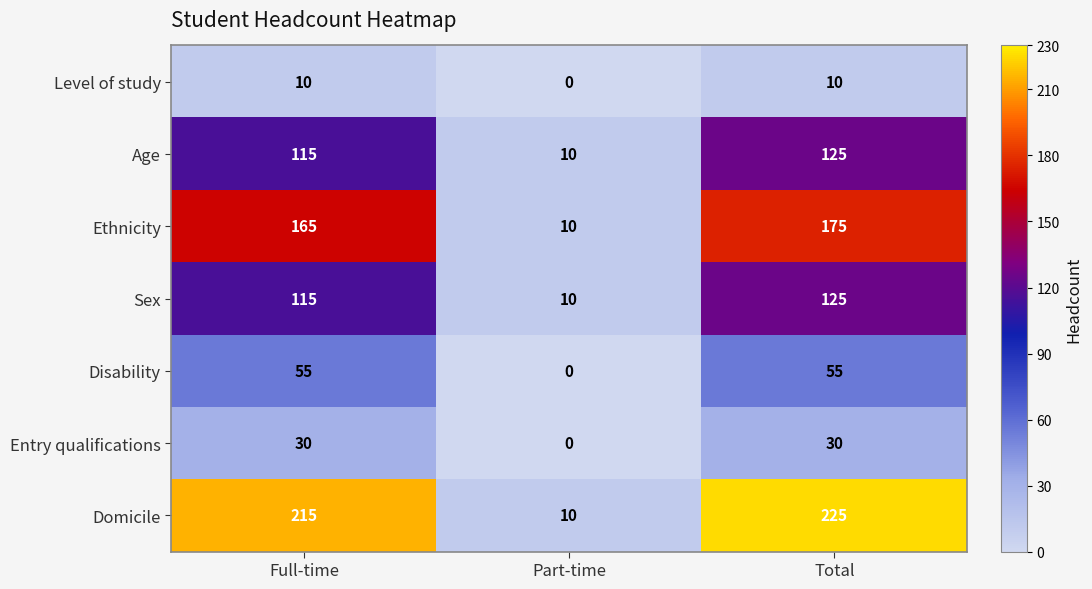

The Ethnicity series shows 240 at Total. True or false?

False